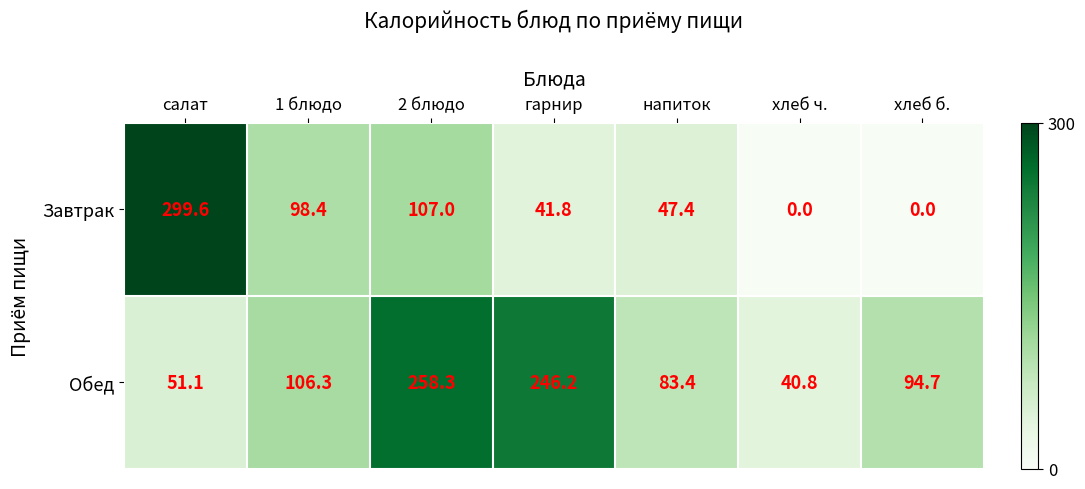

Rank the series by their average value, from highest to lowest.

Обед, Завтрак